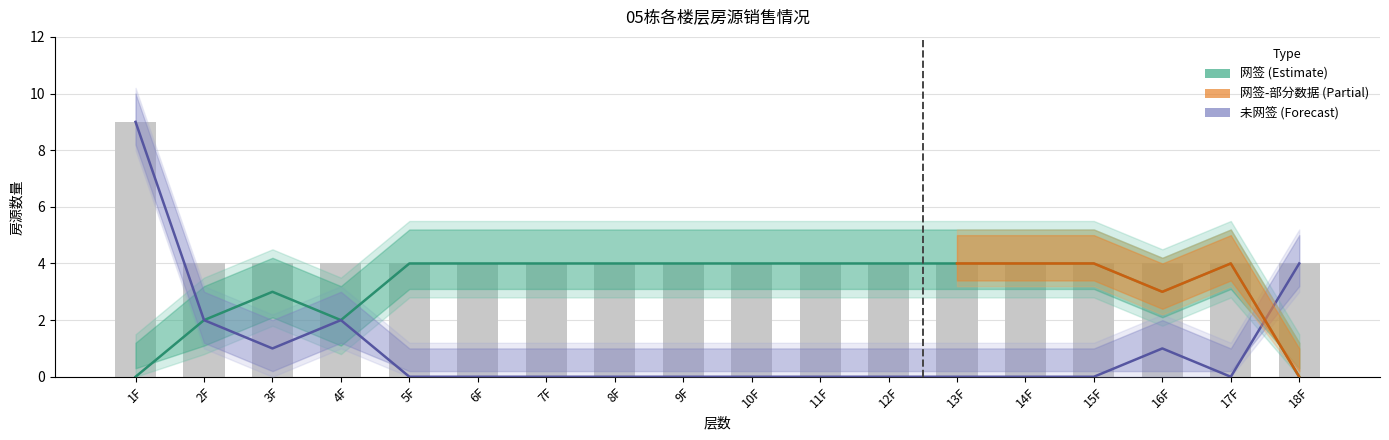

How many groups of bars are there?

18